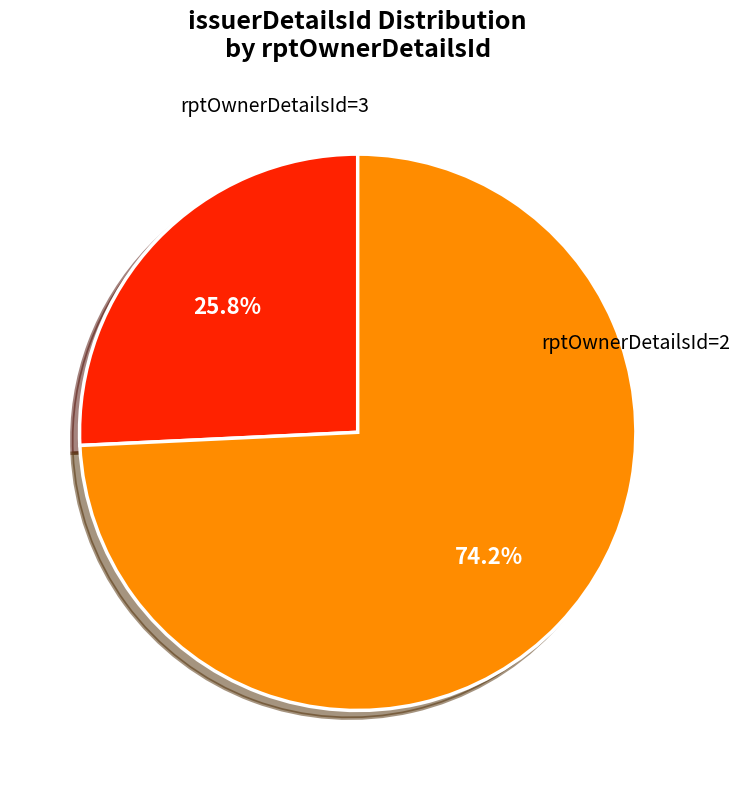

Does any single category account for the majority?

Yes